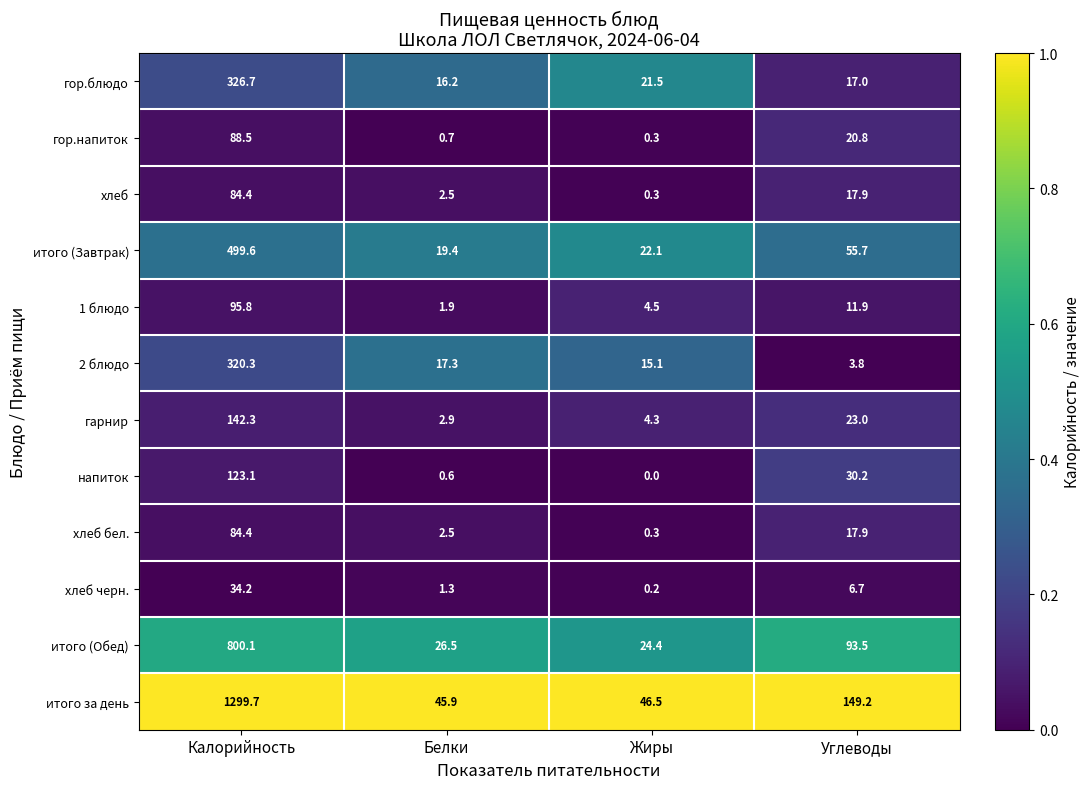

Rank the categories by хлеб черн. value from lowest to highest.

Жиры, Белки, Углеводы, Калорийность